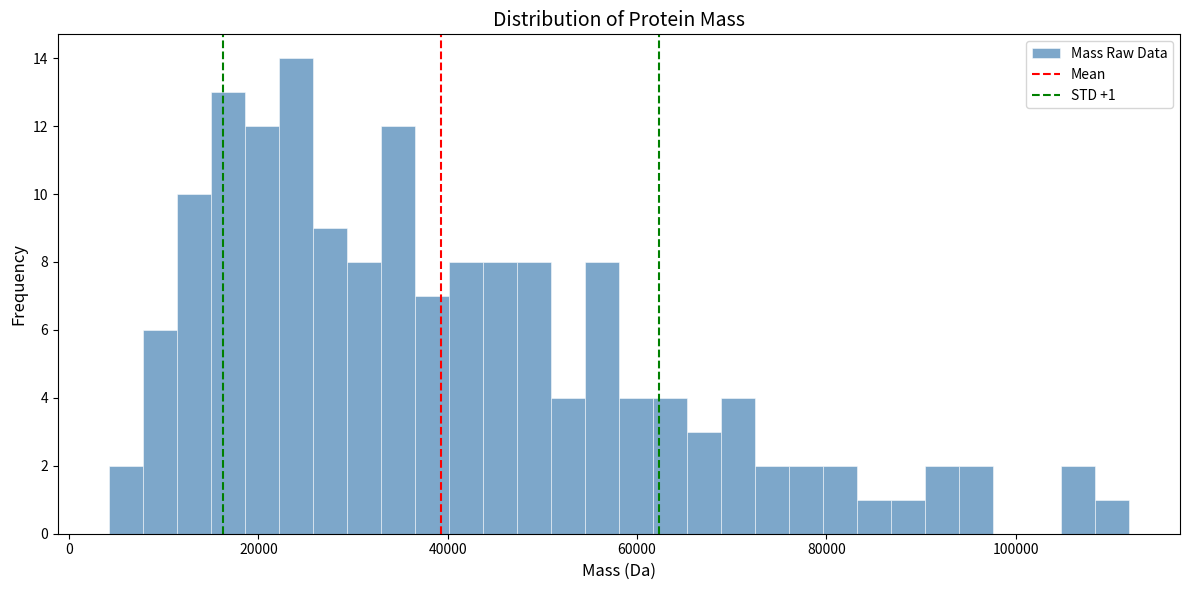

Read against the x-axis, roughly where is the centre of the tallest bar?

24000